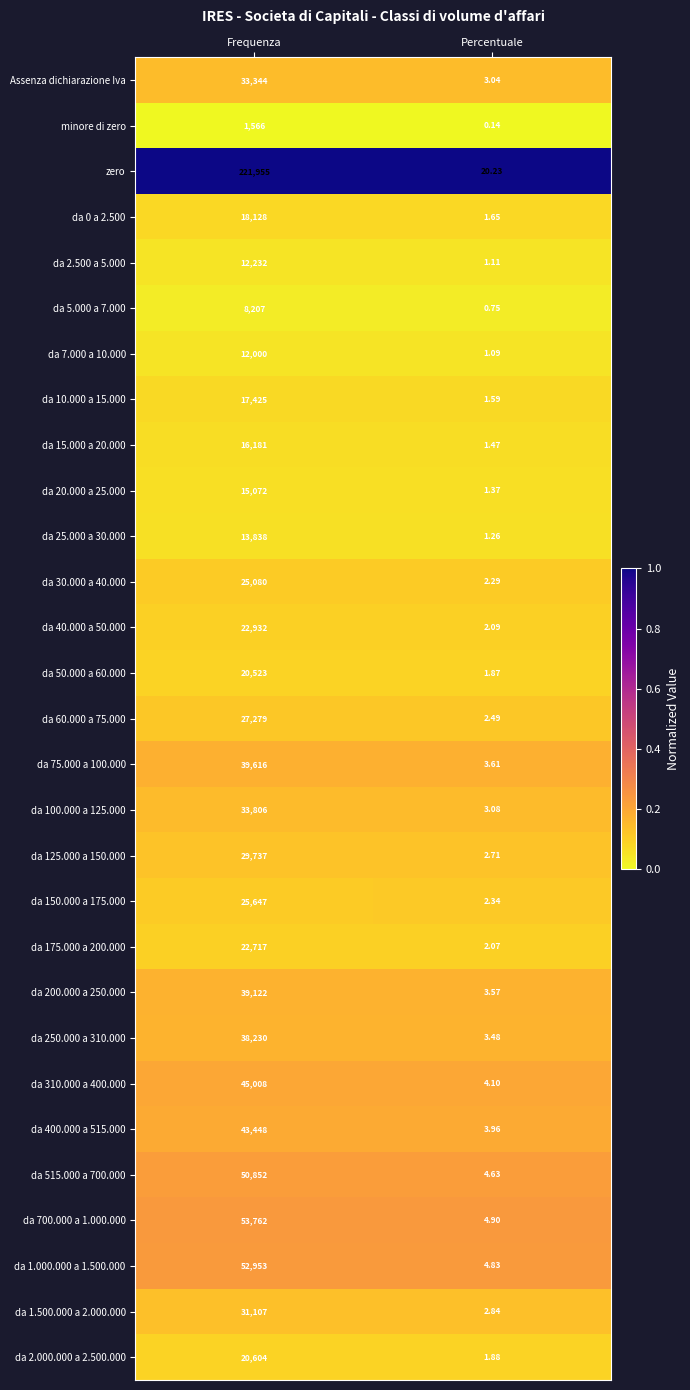

At which category does the chart reach its peak across all series?

Frequenza